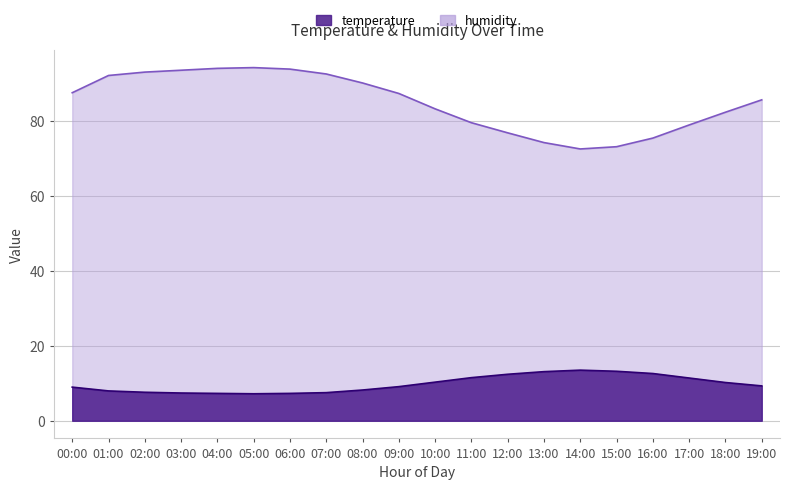

At which label does humidity first exceed 87?

00:00